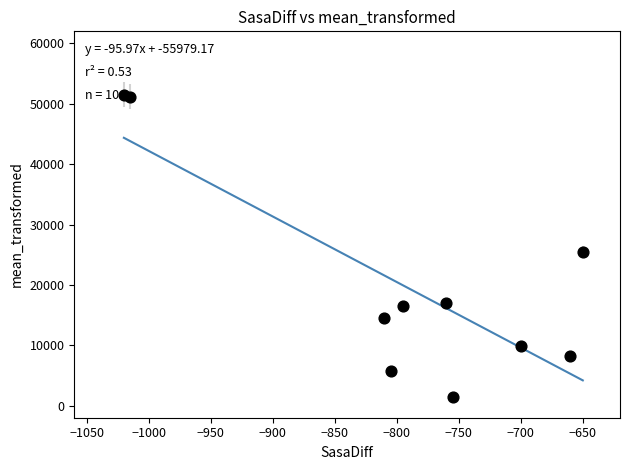

What Y value in the scatter plot is closest to 26500?

25500